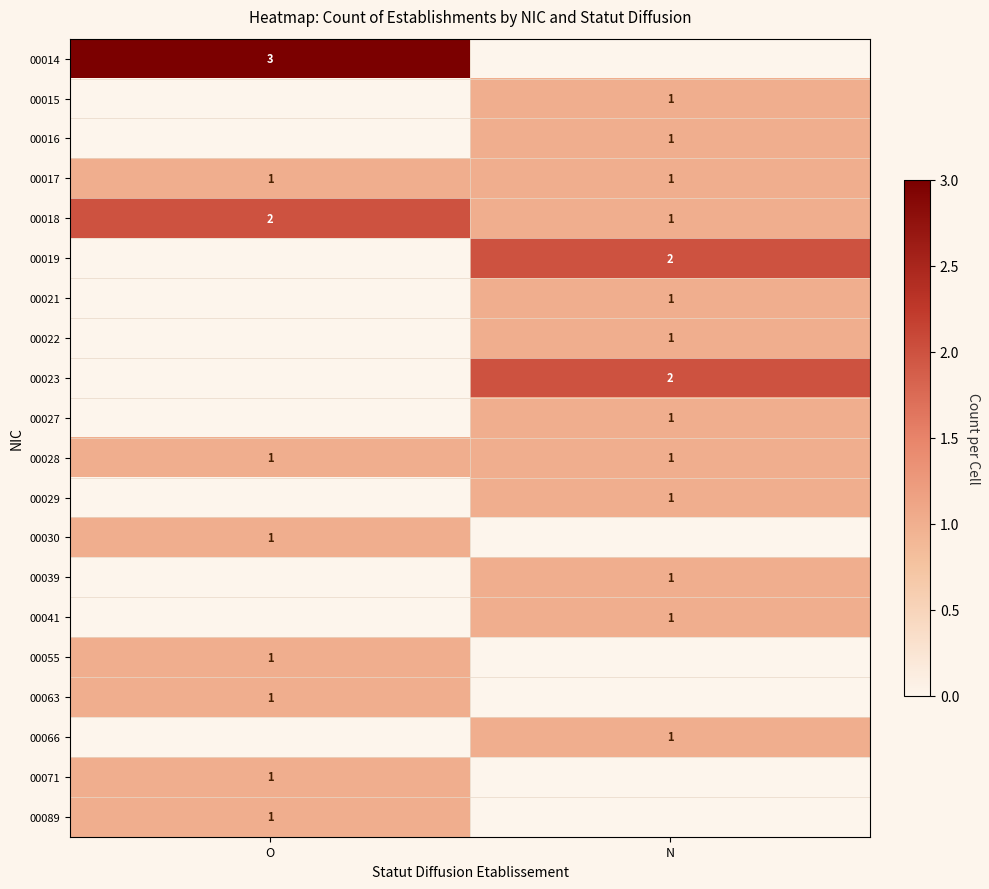

Is the value of 00018 at N greater than the value of 00023 at N?

No